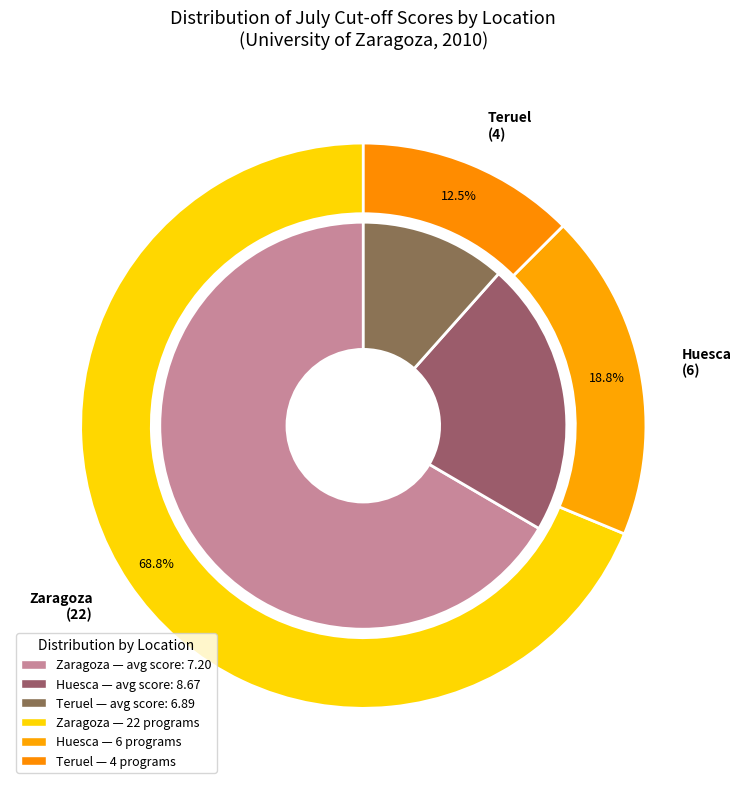

Is the sum of Teruel and Zaragoza greater than half?

Yes